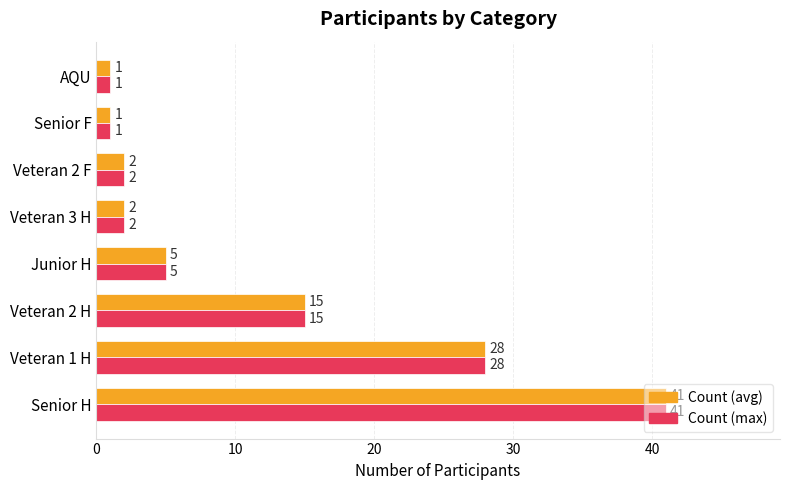

What is the total value across all series at Veteran 1 H?

56